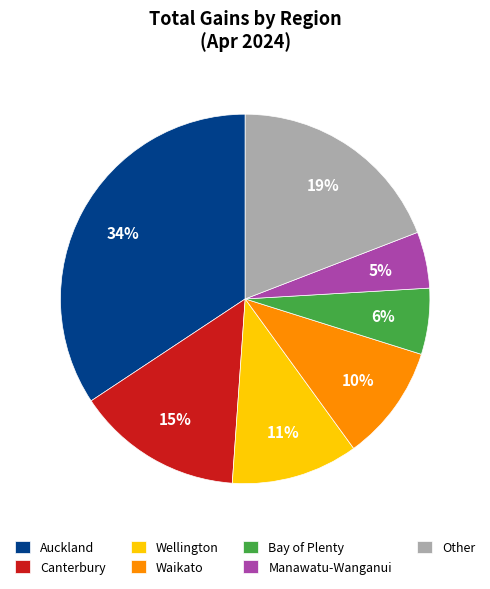

Do Canterbury and Waikato together represent more than half of the pie?

No